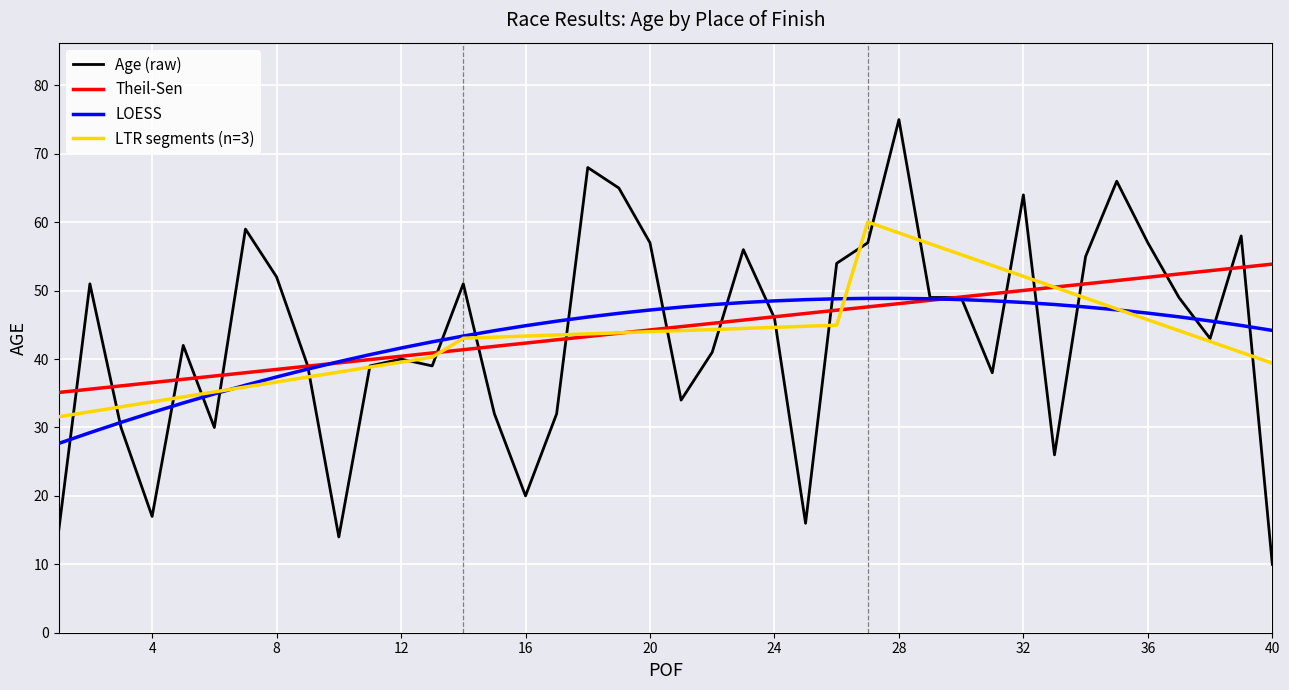

What is the maximum value shown in the chart?

75.0